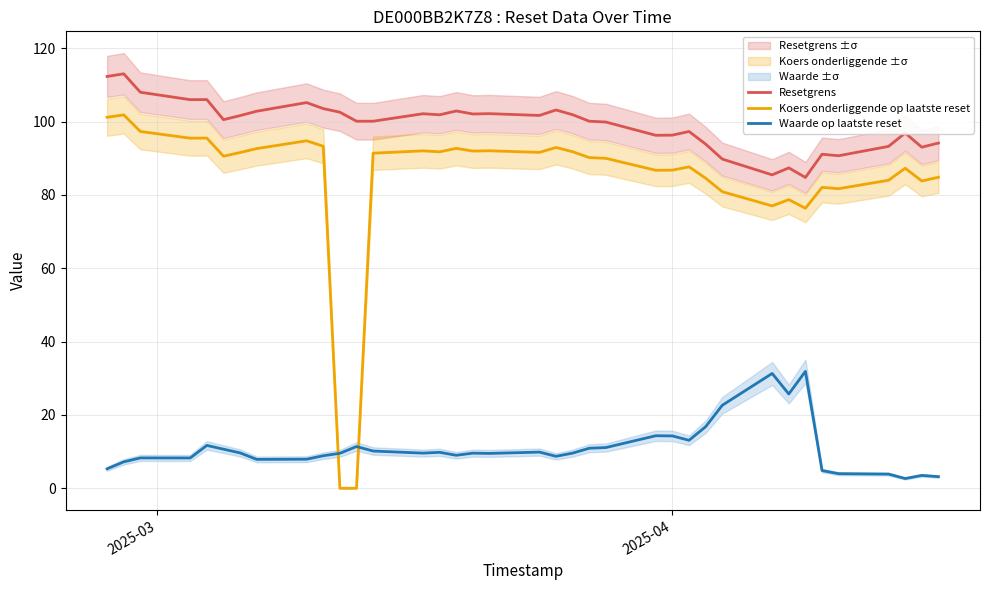

What is the difference between the maximum and minimum values in the Koers onderliggende op laatste reset series?

101.8